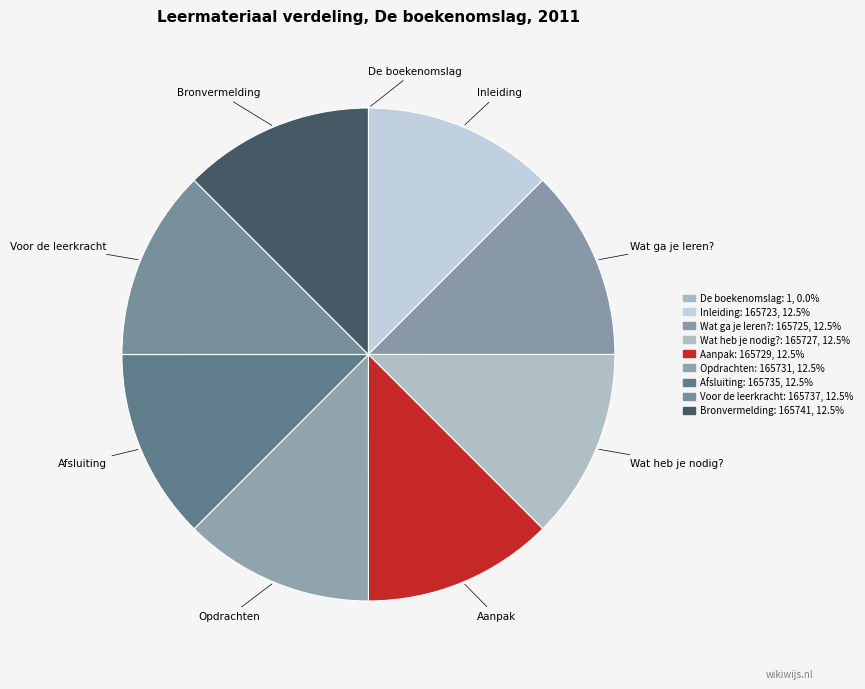

To the nearest percent, what is the difference between the largest and smallest slice percentages?

13%